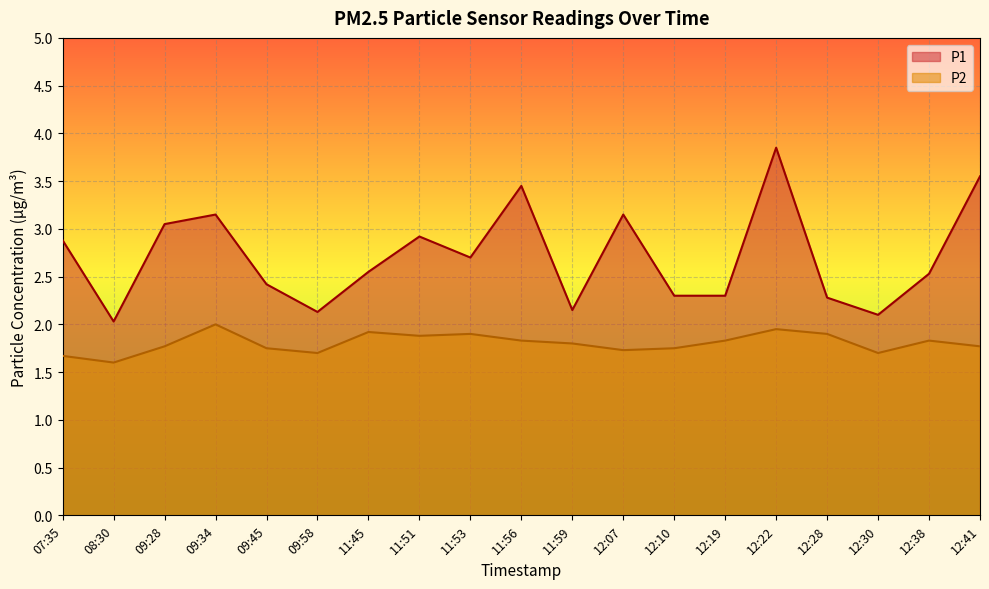

What is the approximate value of P2 at 11:56?

1.8